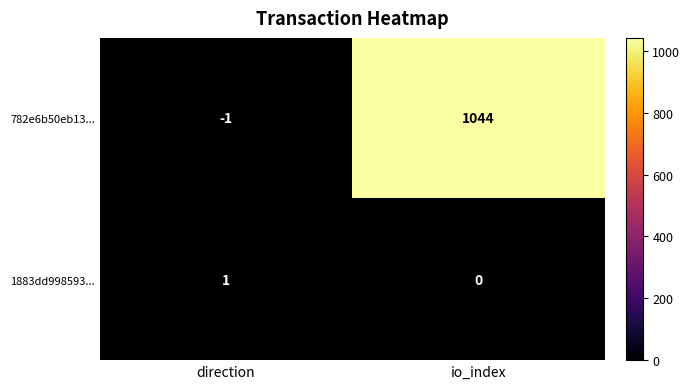

How many values in 782e6b50eb13... are above zero?

1